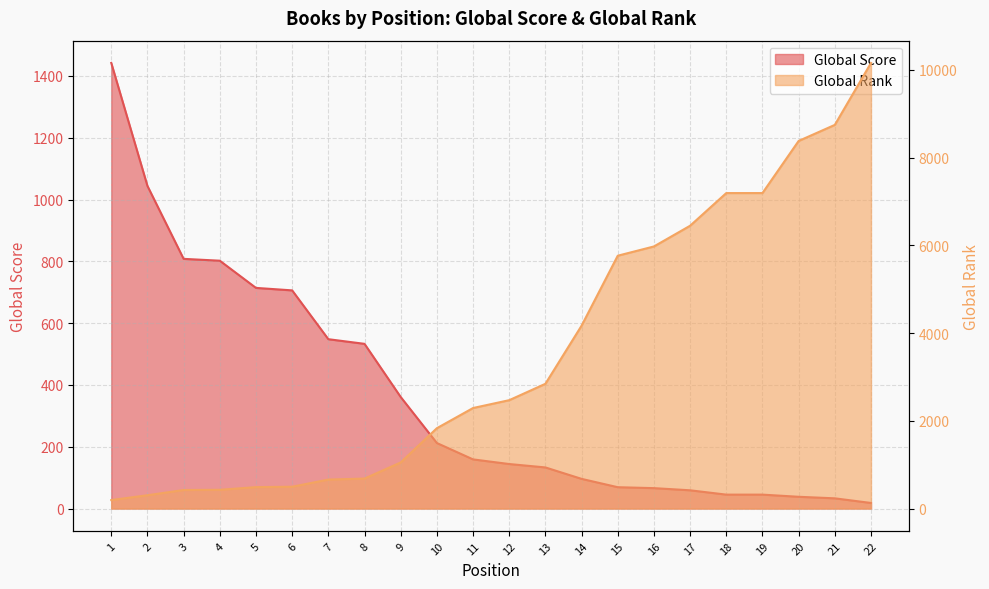

True or false: Global Score has a value of 1389 at 4.

False